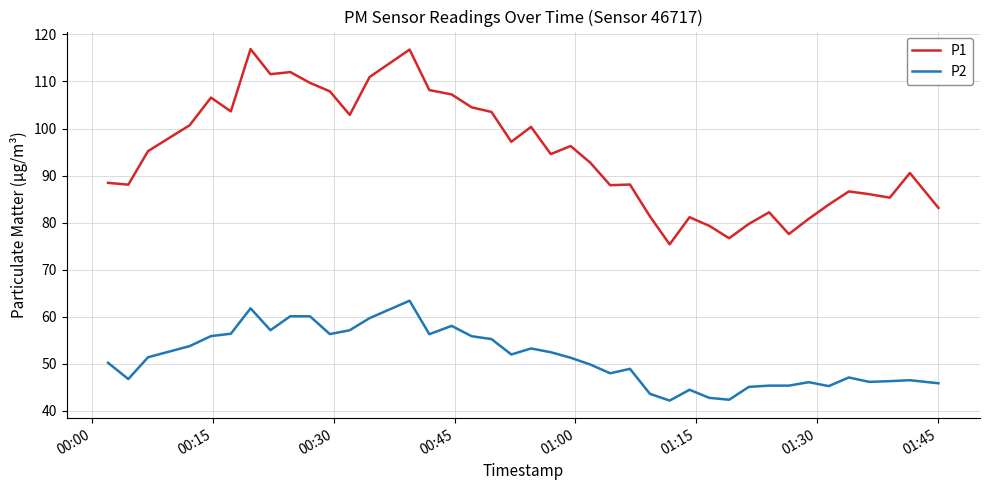

What is the difference between the maximum and minimum values in the P2 series?

21.2